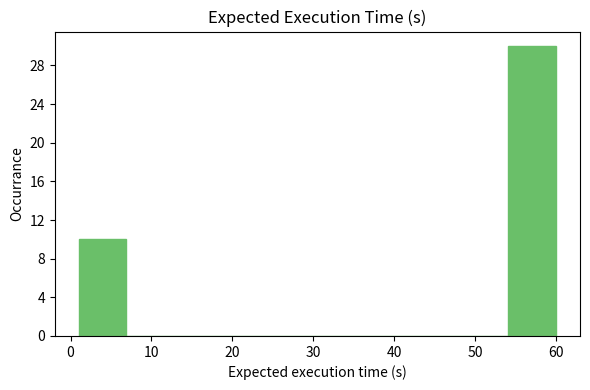

Which range on the x-axis has the tallest bar?

54.1 to 60.0